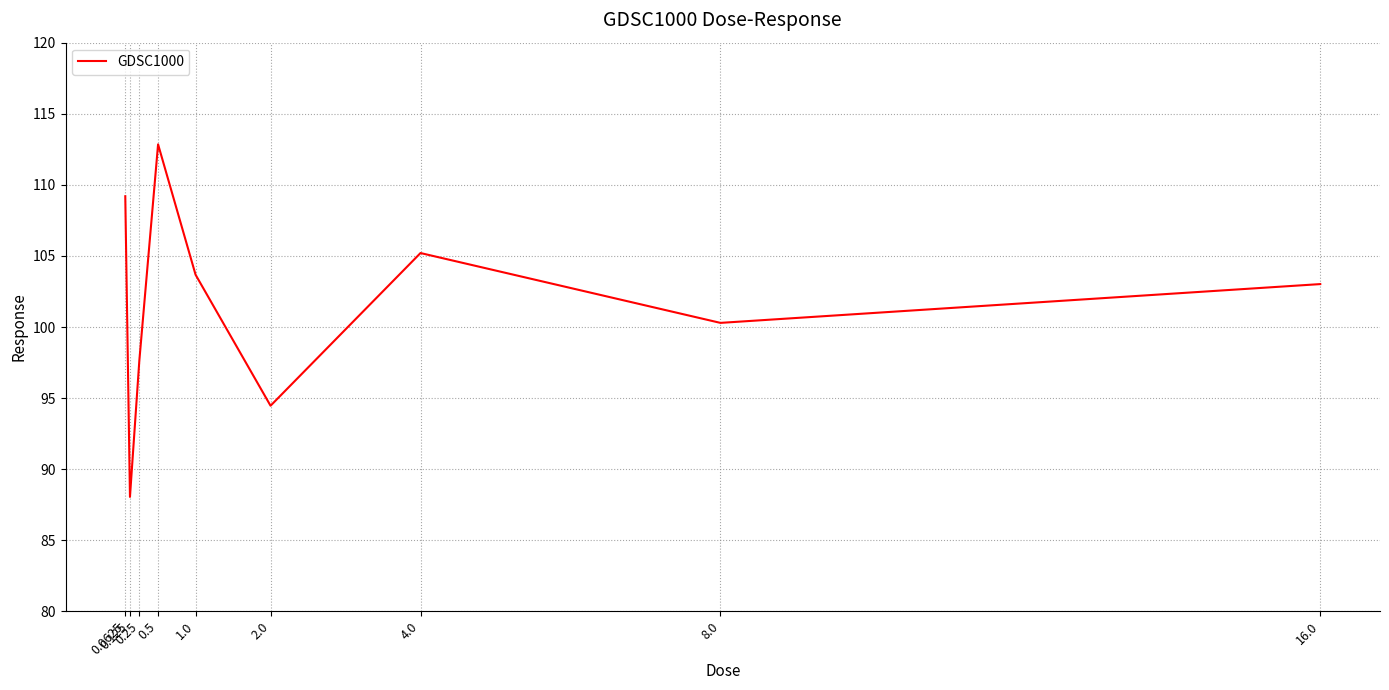

Is this an area chart (filled region under the line)?

No